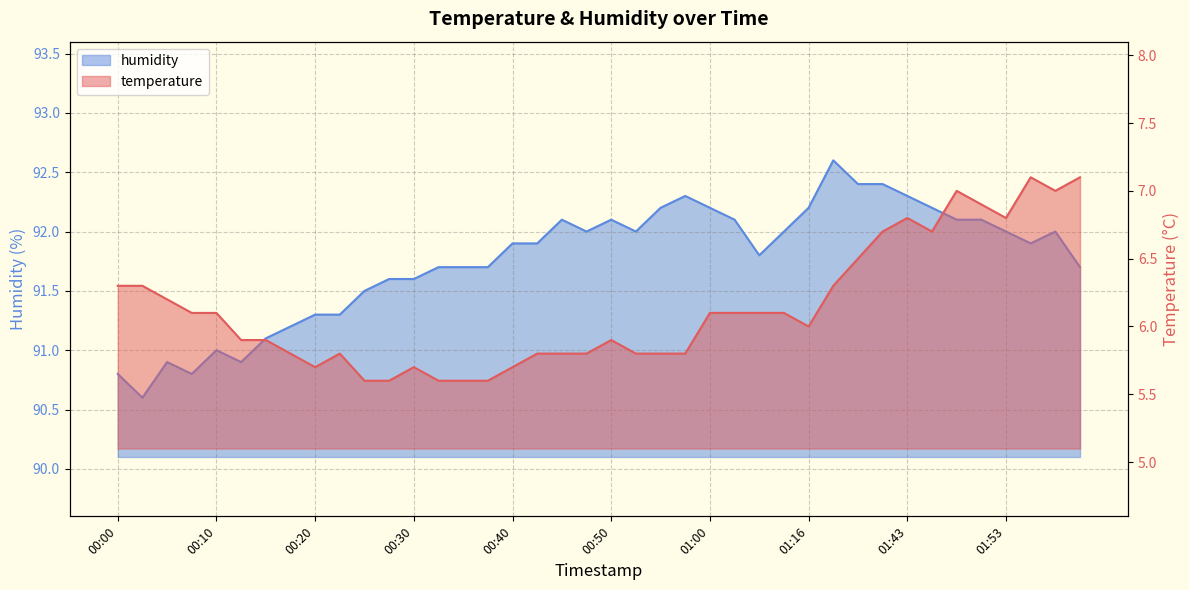

True or false: humidity and temperature cross at least once.

False